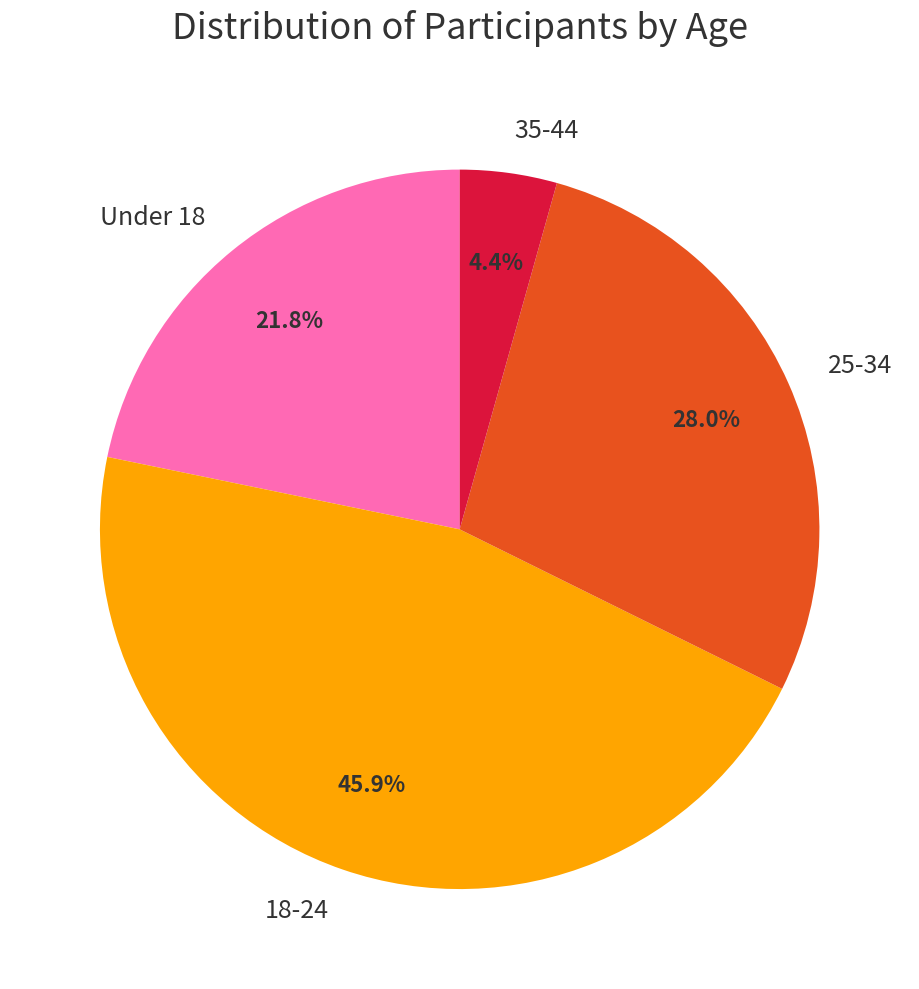

To the nearest percent, what is the average slice percentage?

25%